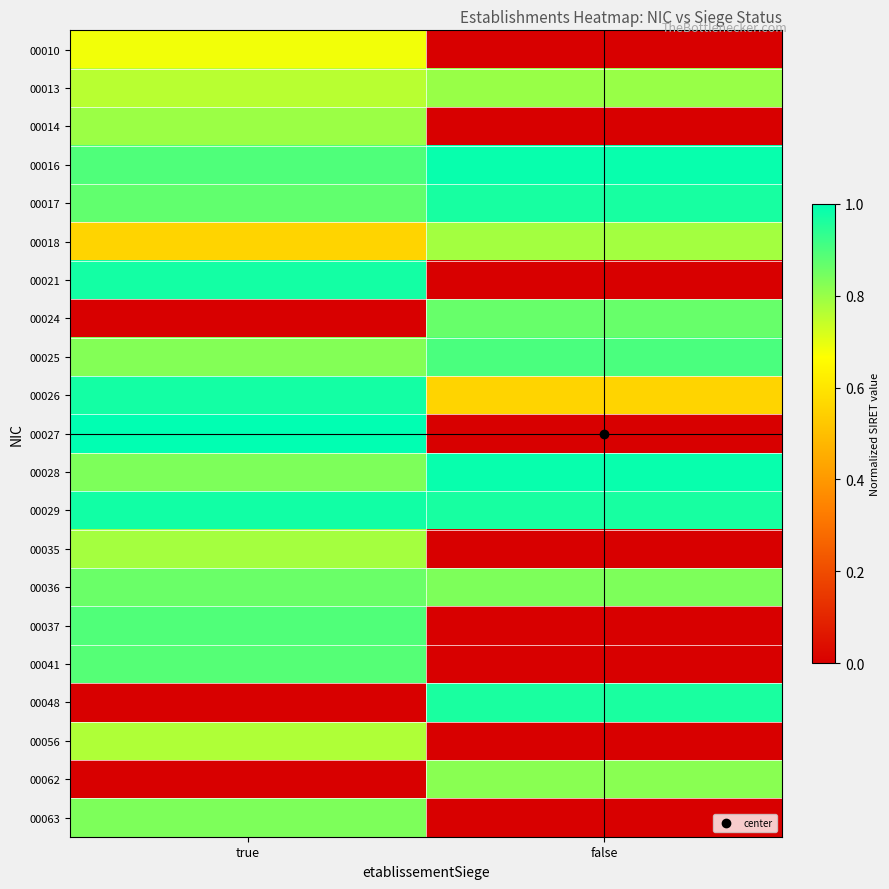

Reading left to right, extract all data points from this chart.

00010: true=0.7	false=0.0
00013: true=0.8	false=0.8
00014: true=0.8	false=0.0
00016: true=0.9	false=1.0
00017: true=0.9	false=1.0
00018: true=0.6	false=0.8
00021: true=1.0	false=0.0
00024: true=0.0	false=0.9
00025: true=0.8	false=0.9
00026: true=1.0	false=0.6
00027: true=1.0	false=0.0
00028: true=0.8	false=1.0
00029: true=1.0	false=1.0
00035: true=0.8	false=0.0
00036: true=0.9	false=0.8
00037: true=0.9	false=0.0
00041: true=0.9	false=0.0
00048: true=0.0	false=1.0
00056: true=0.8	false=0.0
00062: true=0.0	false=0.8
00063: true=0.8	false=0.0